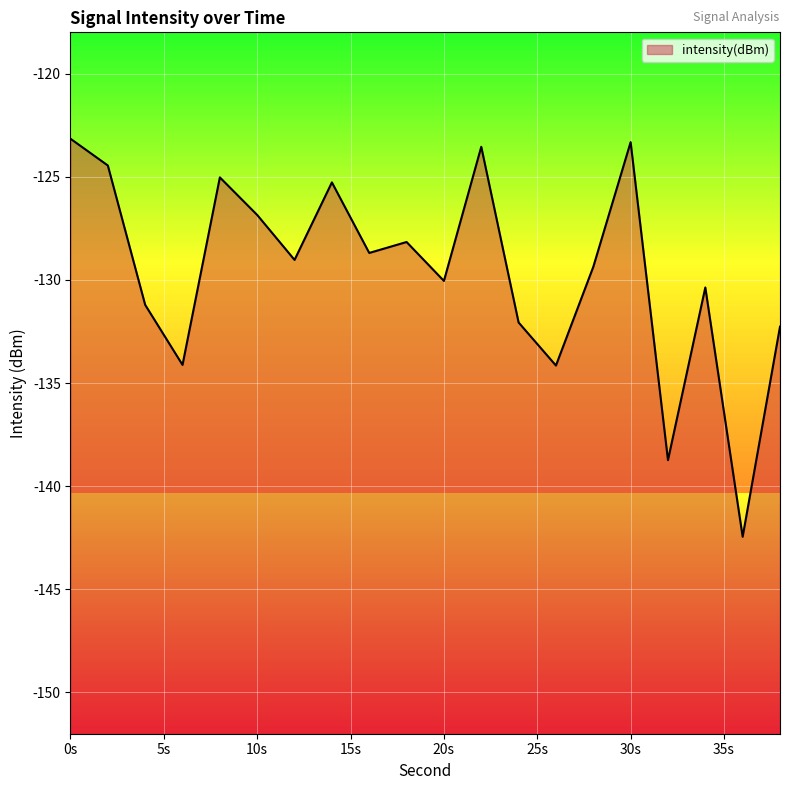

Is it true that the value at 20s is -130.1?

True